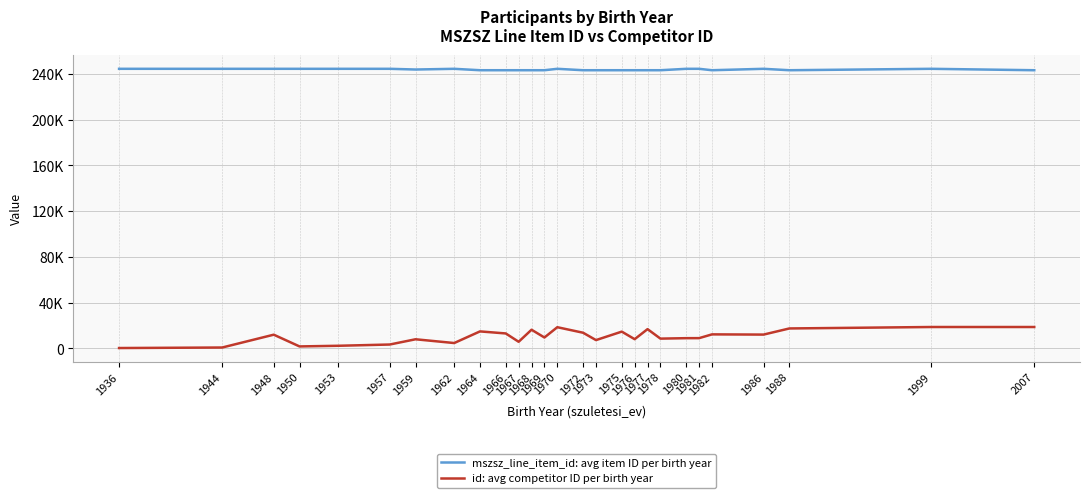

Does the chart display data point markers on the line(s)?

No